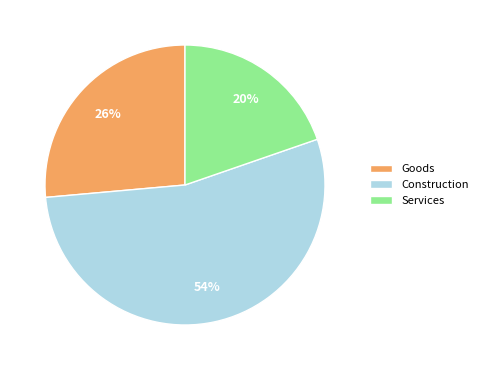

Does Goods represent more than half of the total?

No